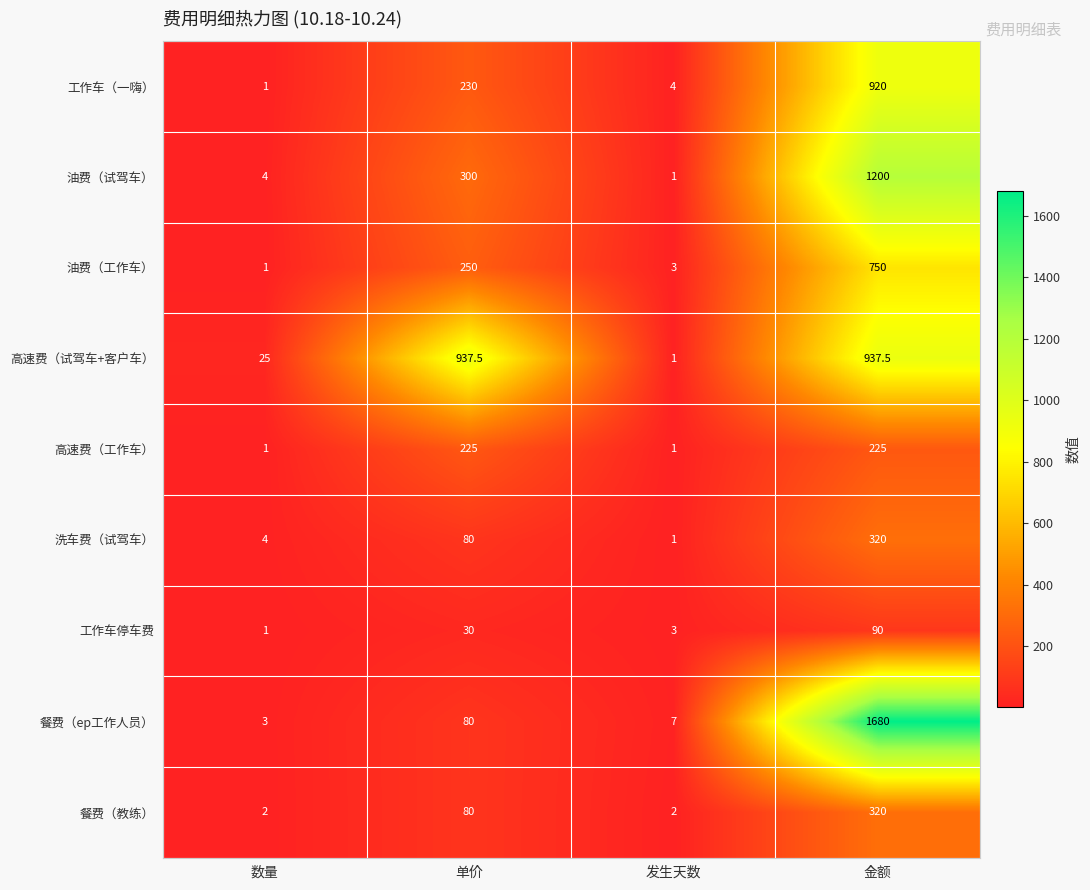

Is it true that 洗车费（试驾车） equals 131.2 at 单价?

False